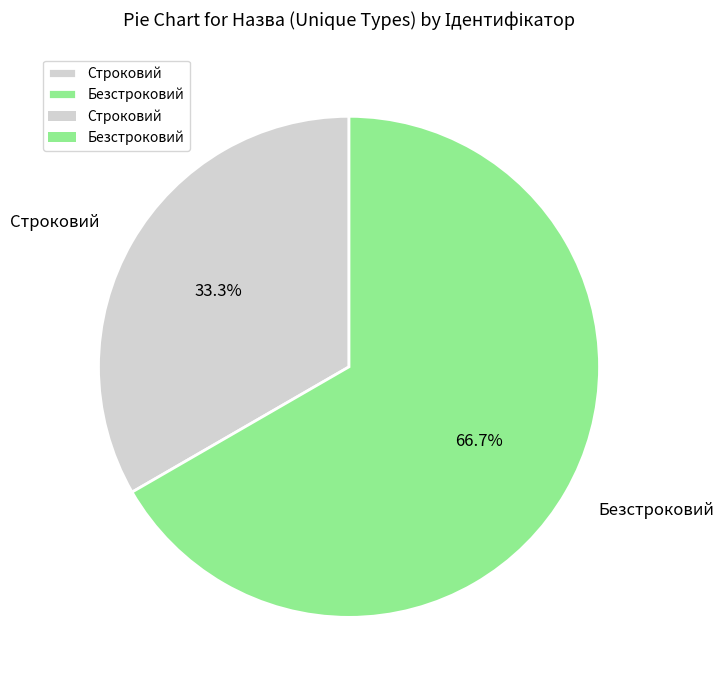

The Безстроковий slice represents 59% of the pie. True or false?

False